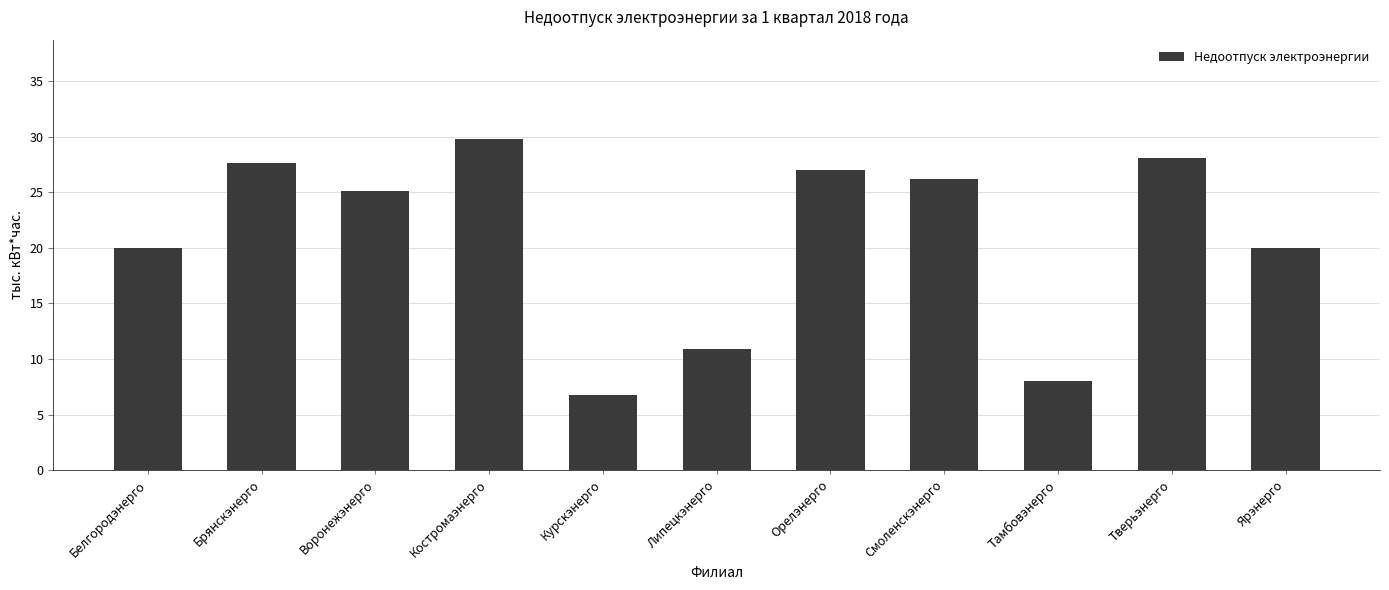

What is the difference between the maximum and minimum values?

23.1